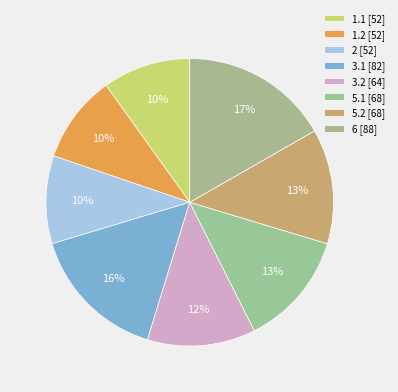

How many slices are in this pie chart?

8